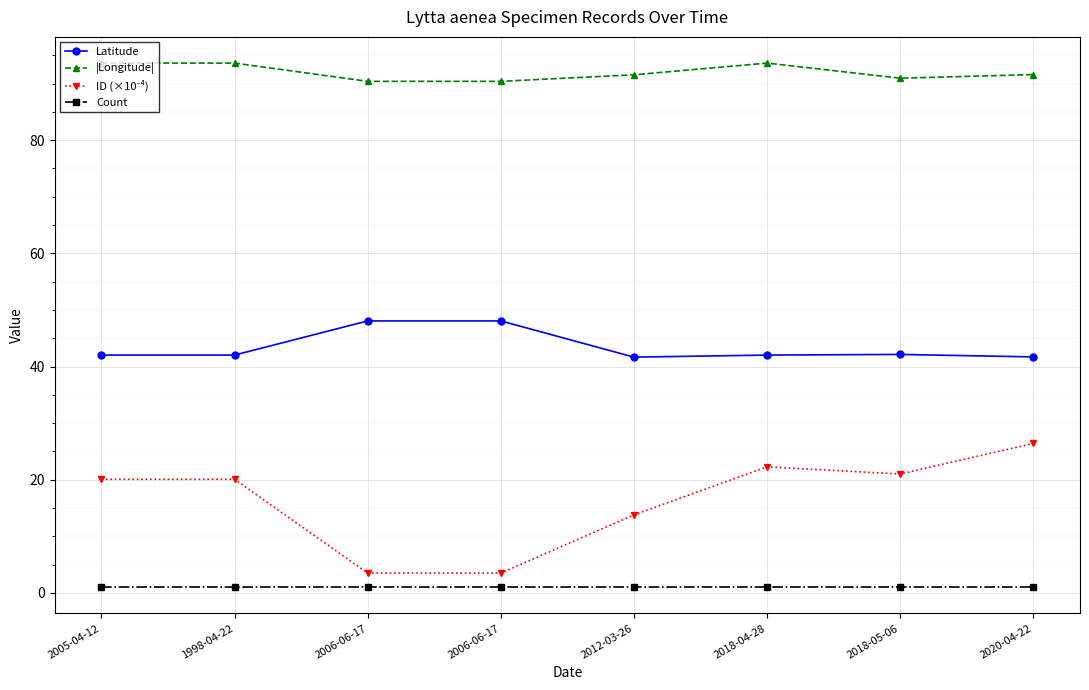

How many data points does each series have?

8